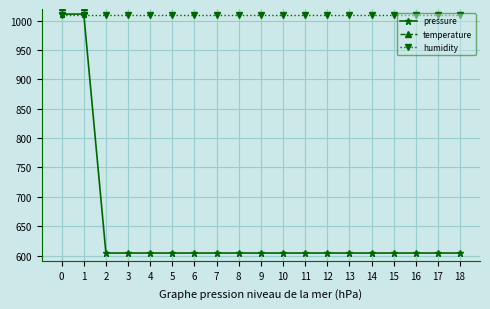

Where is temperature nearest to the value 1023?

1